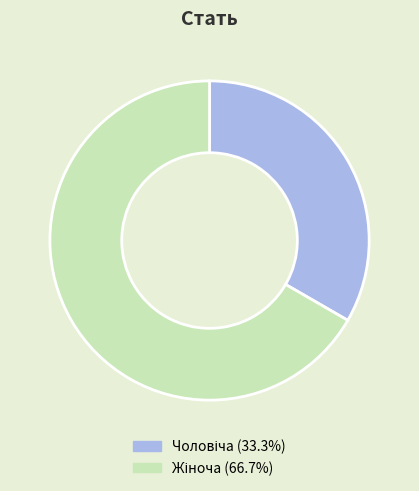

Is there a majority slice in this chart?

Yes